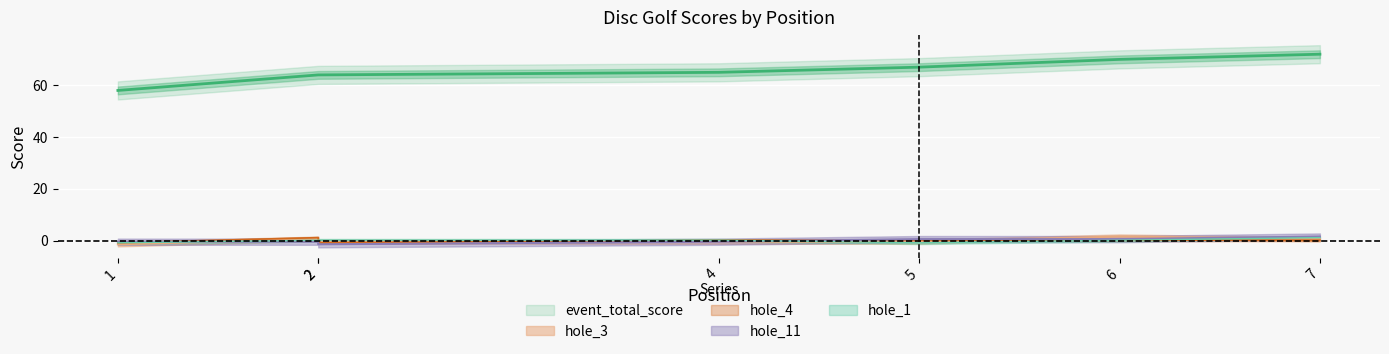

Which series changed the most between 5 and 7?

event_total_score